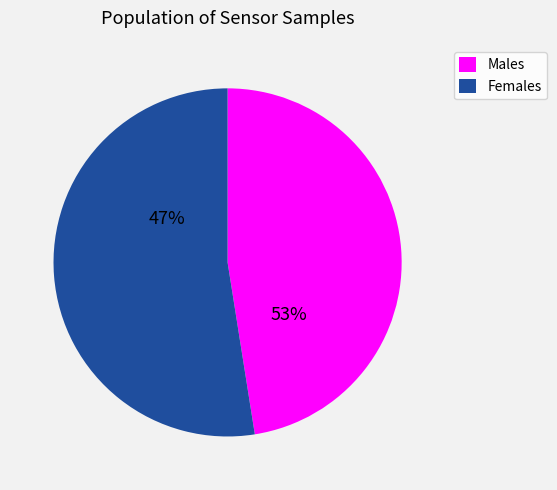

Do 28 and 28 together represent more than half of the pie?

No